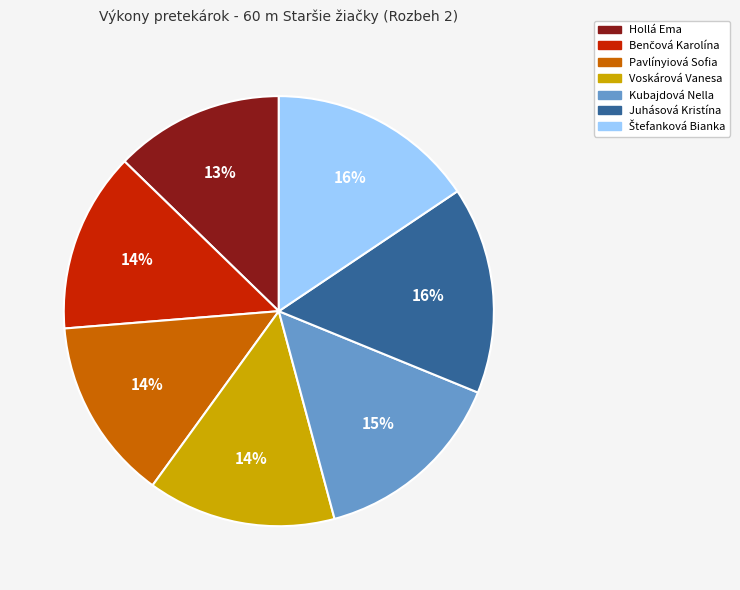

Is there a majority slice in this chart?

No